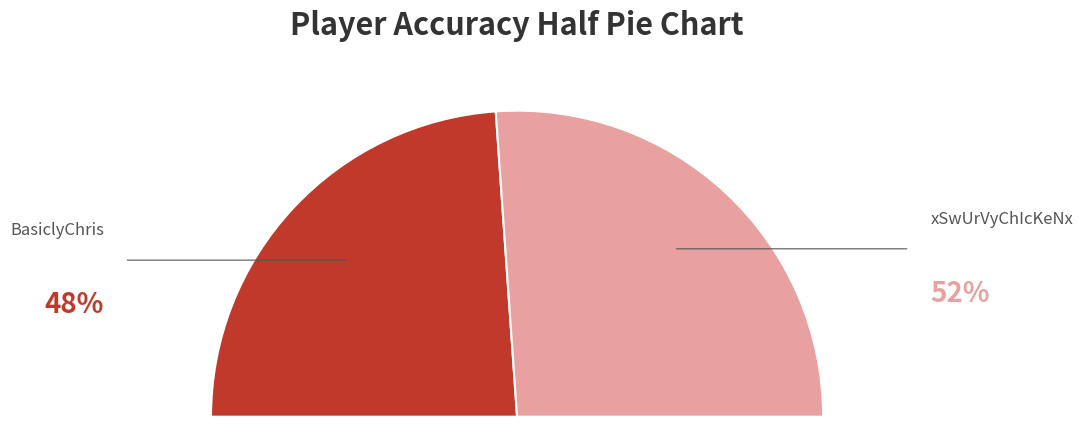

Is it true that BasiclyChris is 48% of the pie?

True